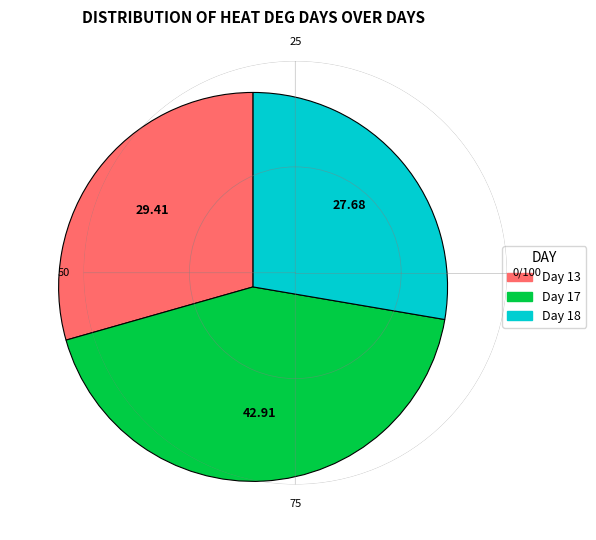

What is the ratio of the value at Day 17 to the value at Day 13?

1.5